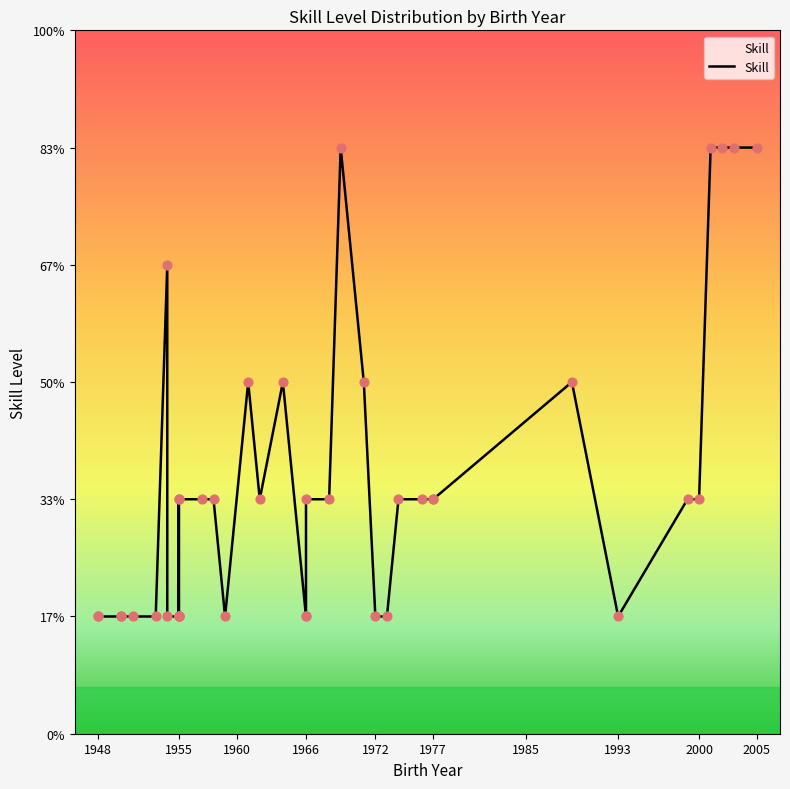

Approximately how many times larger is the value at 1960 compared to 33?

1.0